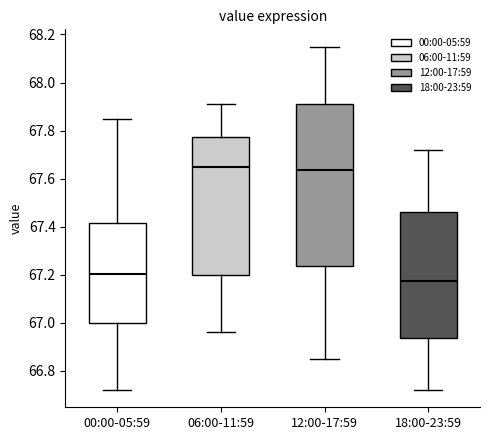

Reading left to right, read every box against the y-axis: the position of its median line, the range the box covers, and the ends of its whiskers. The values are not printed on the chart, so give them approximately, as read against the axis.

00:00-05:59: median 67.20, box 67.00 to 67.42, whiskers 66.72 to 67.86
06:00-11:59: median 67.66, box 67.20 to 67.78, whiskers 66.96 to 67.92
12:00-17:59: median 67.64, box 67.24 to 67.92, whiskers 66.86 to 68.16
18:00-23:59: median 67.18, box 66.94 to 67.46, whiskers 66.72 to 67.72